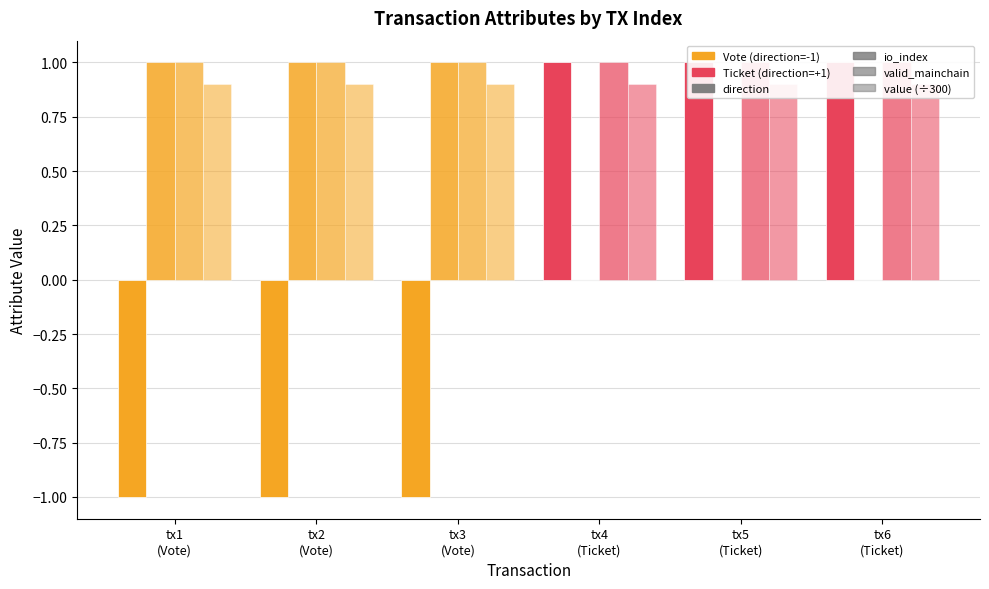

Count the number of categories in the chart.

6